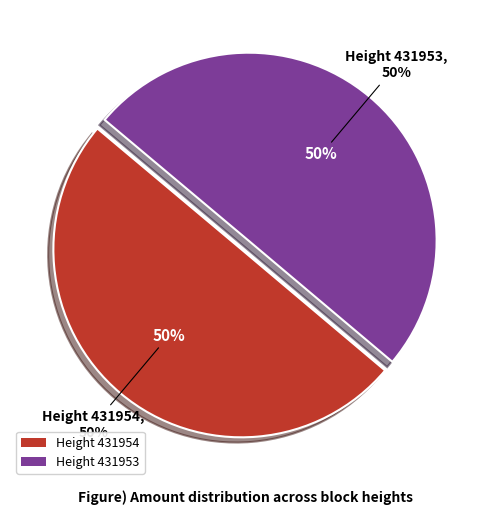

What percentage do 431954 and 431953 together represent?

100.0%